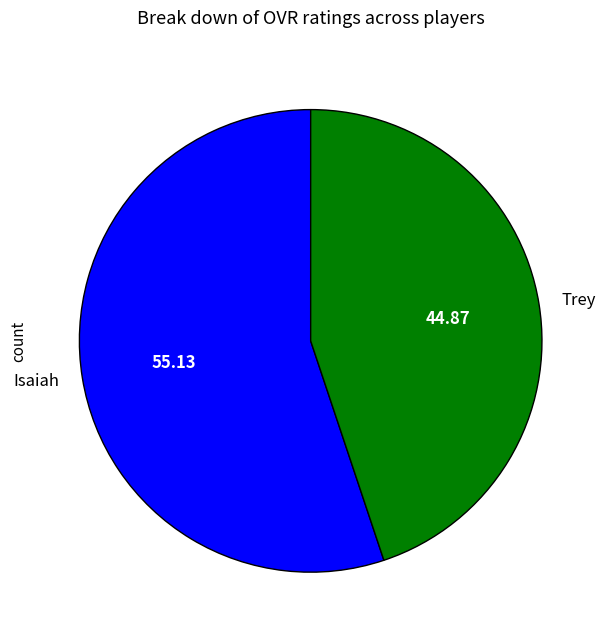

Count the number of slices in the pie.

2